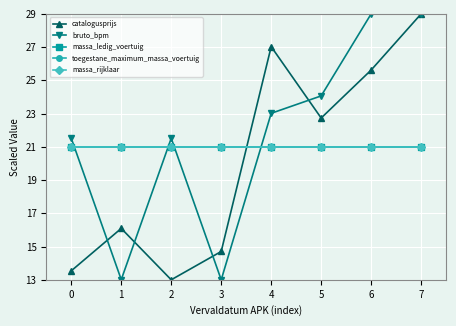

Is this an area chart (filled region under the line)?

No